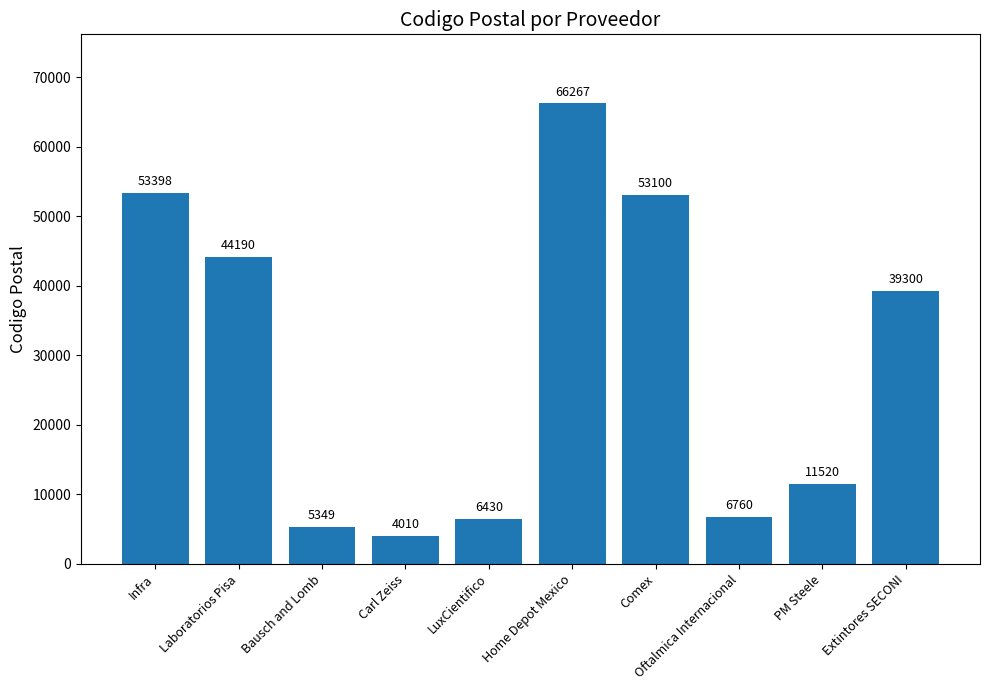

Is it true that the value at Extintores SECONI is 39300?

True